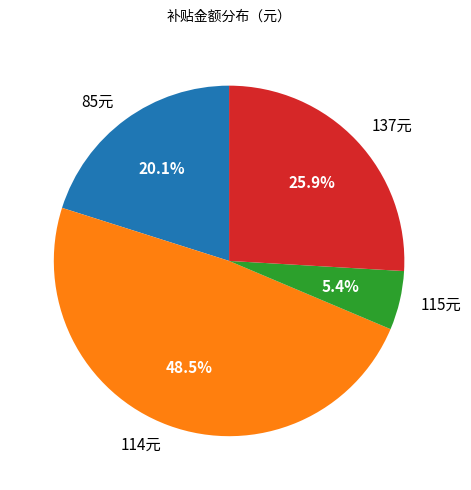

Which category has the smallest portion of the pie?

115元